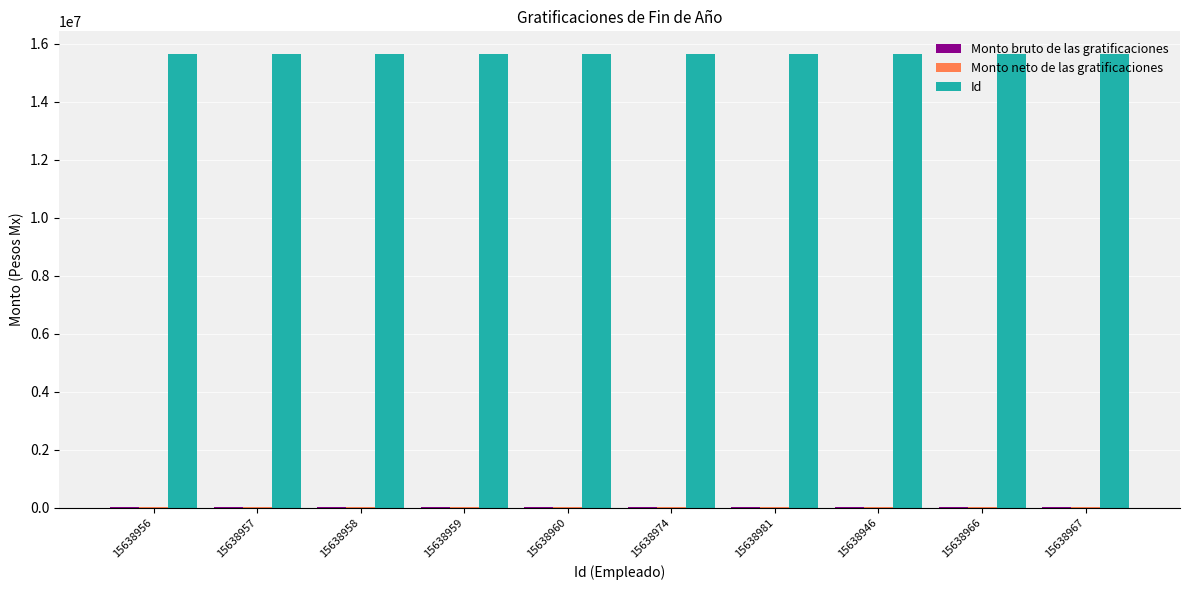

How many groups of bars are there?

10